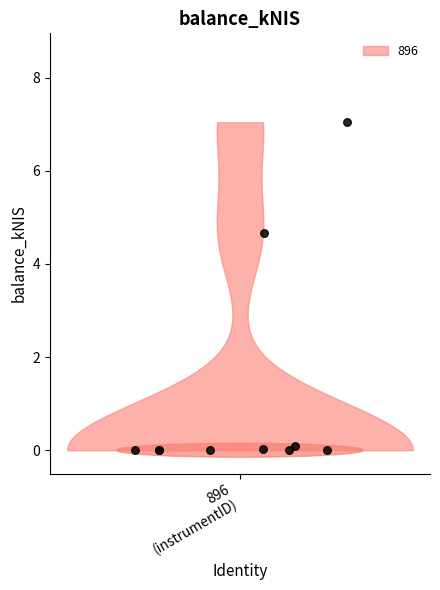

What Y value in the scatter plot is closest to 3?

4.7